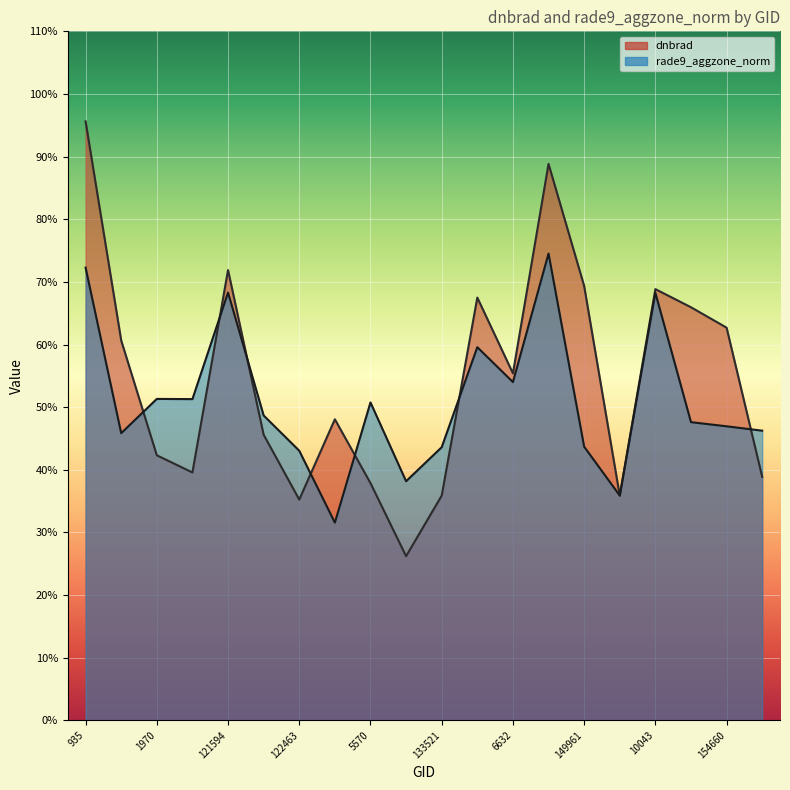

What is the total value across all series at 935?

1.7